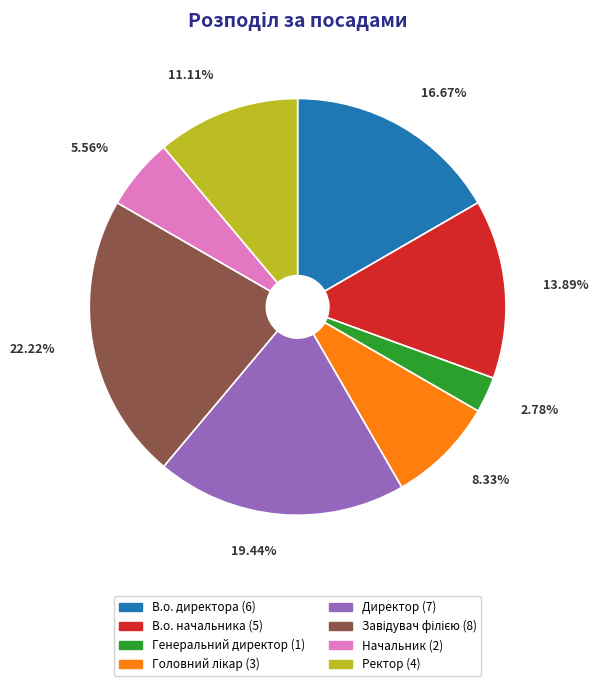

Which category has the smallest portion of the pie?

Генеральний директор